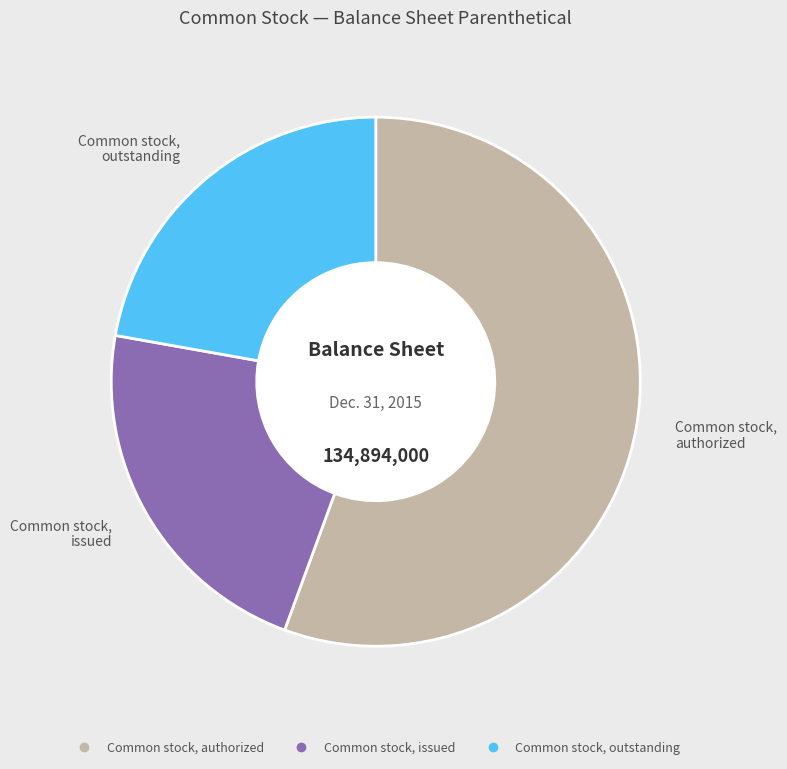

Does any single category account for the majority?

Yes